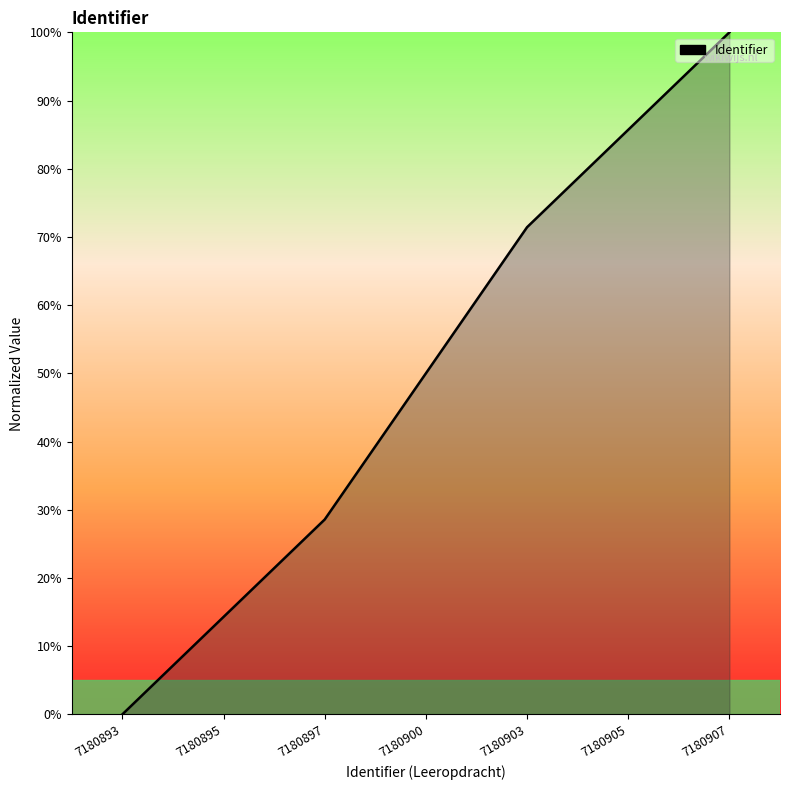

The chart shows a value of 50.0 at 7180900. True or false?

True